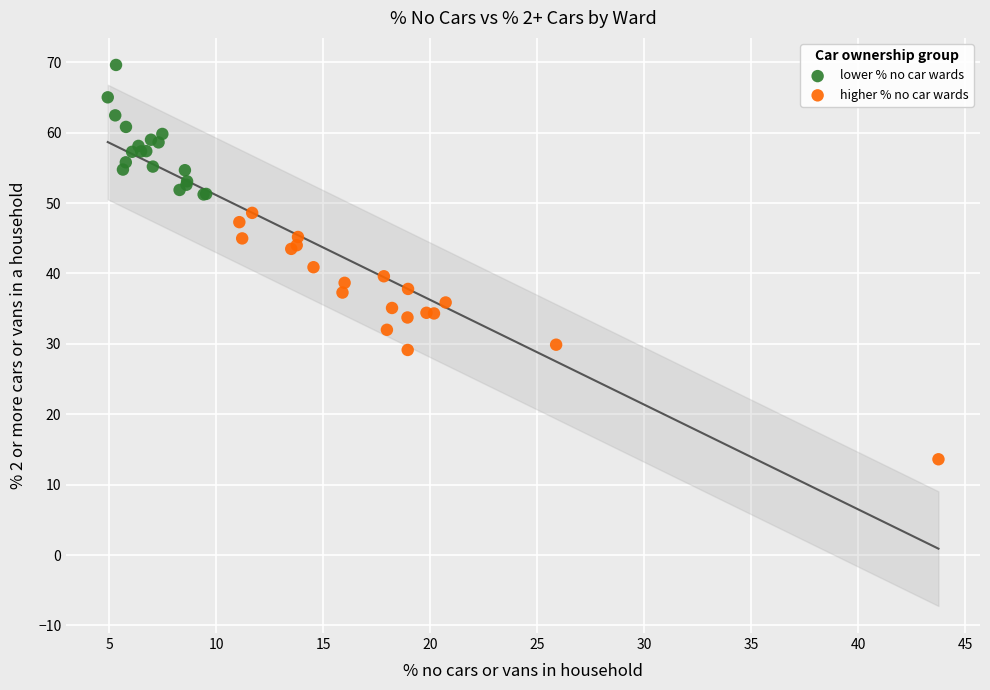

Which series reaches the minimum Y coordinate?

higher % no car wards